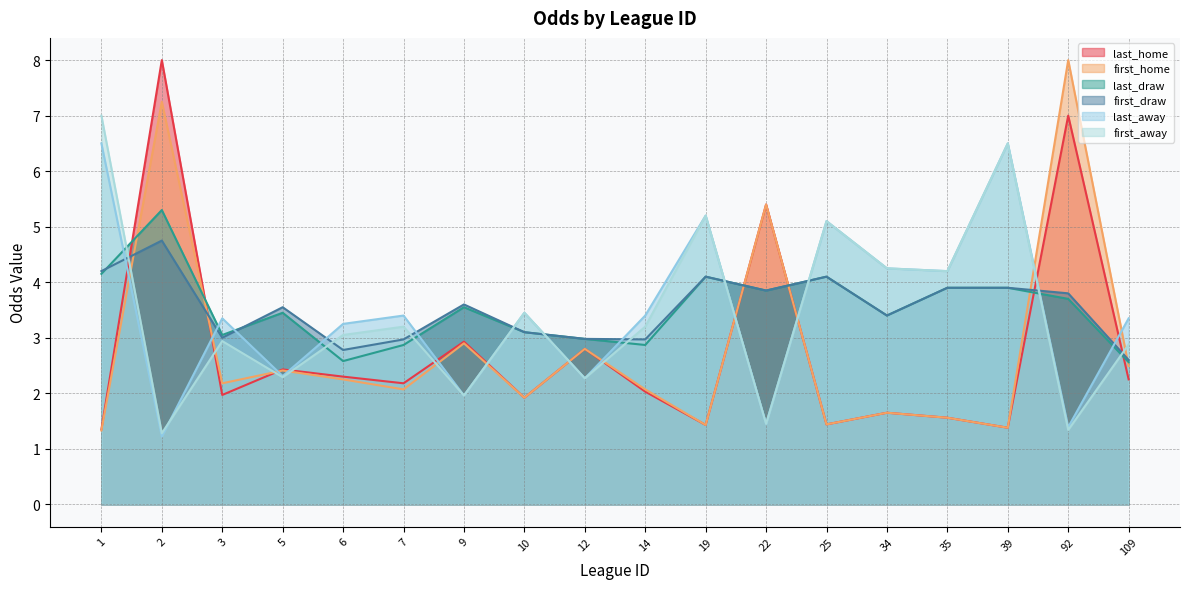

Reading left to right, transcribe all the data shown in this chart.

last_home: 1=1.4	2=8.0	3=2.0	5=2.4	6=2.3	7=2.2	9=2.9	10=1.9	12=2.8	14=2.0	19=1.4	22=5.4	25=1.4	34=1.6	35=1.6	39=1.4	92=7.0	109=2.2
first_home: 1=1.3	2=7.2	3=2.2	5=2.4	6=2.2	7=2.1	9=2.9	10=1.9	12=2.8	14=2.1	19=1.4	22=5.4	25=1.4	34=1.6	35=1.6	39=1.4	92=8.0	109=2.5
last_draw: 1=4.2	2=5.3	3=3.0	5=3.5	6=2.6	7=2.9	9=3.5	10=3.1	12=3.0	14=2.9	19=4.1	22=3.9	25=4.1	34=3.4	35=3.9	39=3.9	92=3.7	109=2.6
first_draw: 1=4.2	2=4.8	3=3.0	5=3.5	6=2.8	7=3.0	9=3.6	10=3.1	12=3.0	14=3.0	19=4.1	22=3.9	25=4.1	34=3.4	35=3.9	39=3.9	92=3.8	109=2.6
last_away: 1=6.5	2=1.2	3=3.4	5=2.3	6=3.2	7=3.4	9=2.0	10=3.5	12=2.3	14=3.4	19=5.2	22=1.4	25=5.1	34=4.2	35=4.2	39=6.5	92=1.4	109=3.4
first_away: 1=7.0	2=1.3	3=2.9	5=2.3	6=3.0	7=3.2	9=2.0	10=3.5	12=2.3	14=3.2	19=5.2	22=1.4	25=5.1	34=4.2	35=4.2	39=6.5	92=1.3	109=2.9